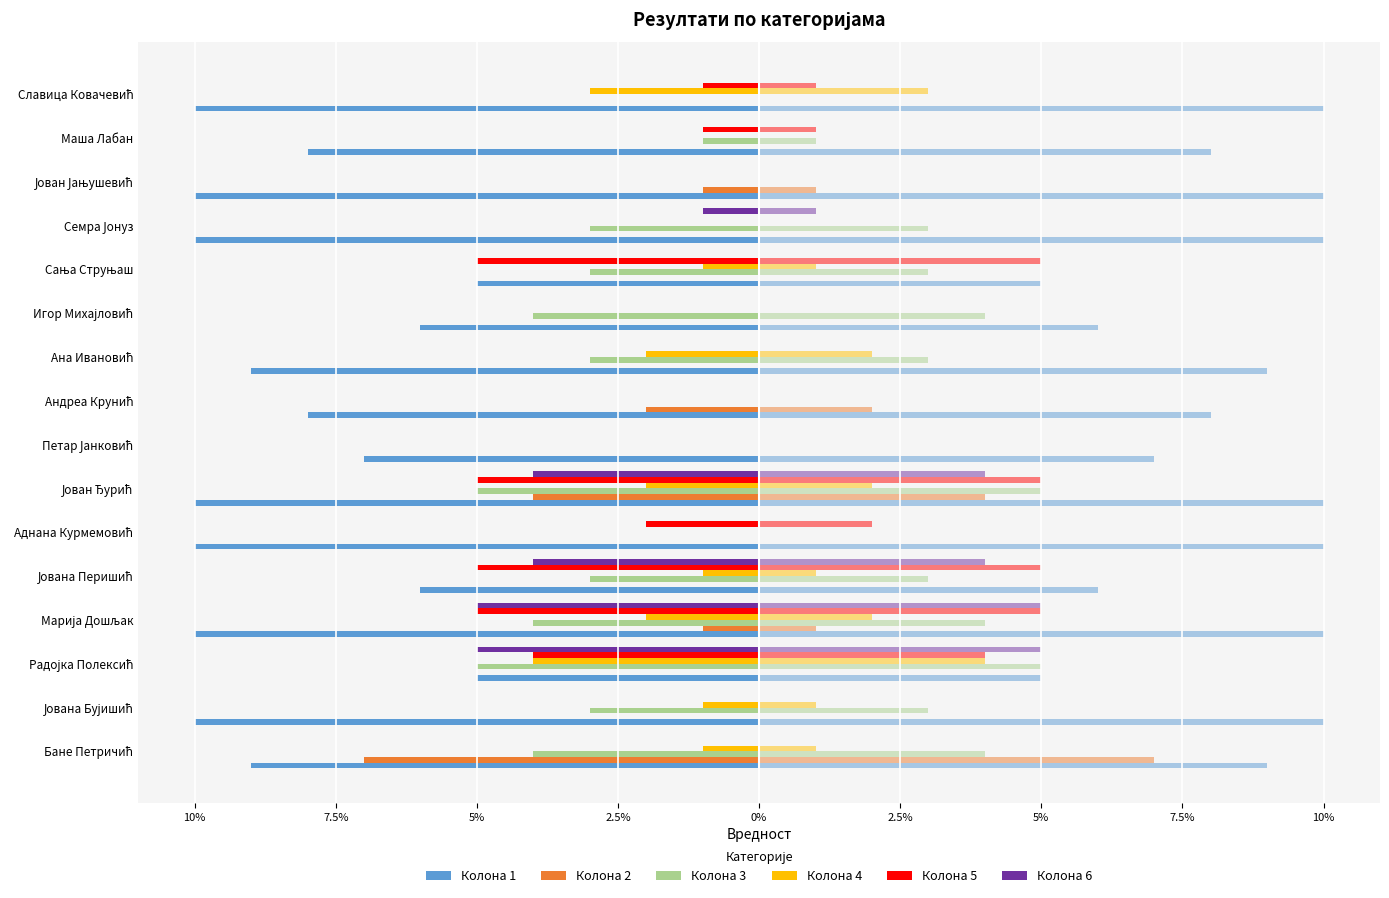

What are all the series names shown in the legend?

Колона 1, Колона 2, Колона 3, Колона 4, Колона 5, Колона 6